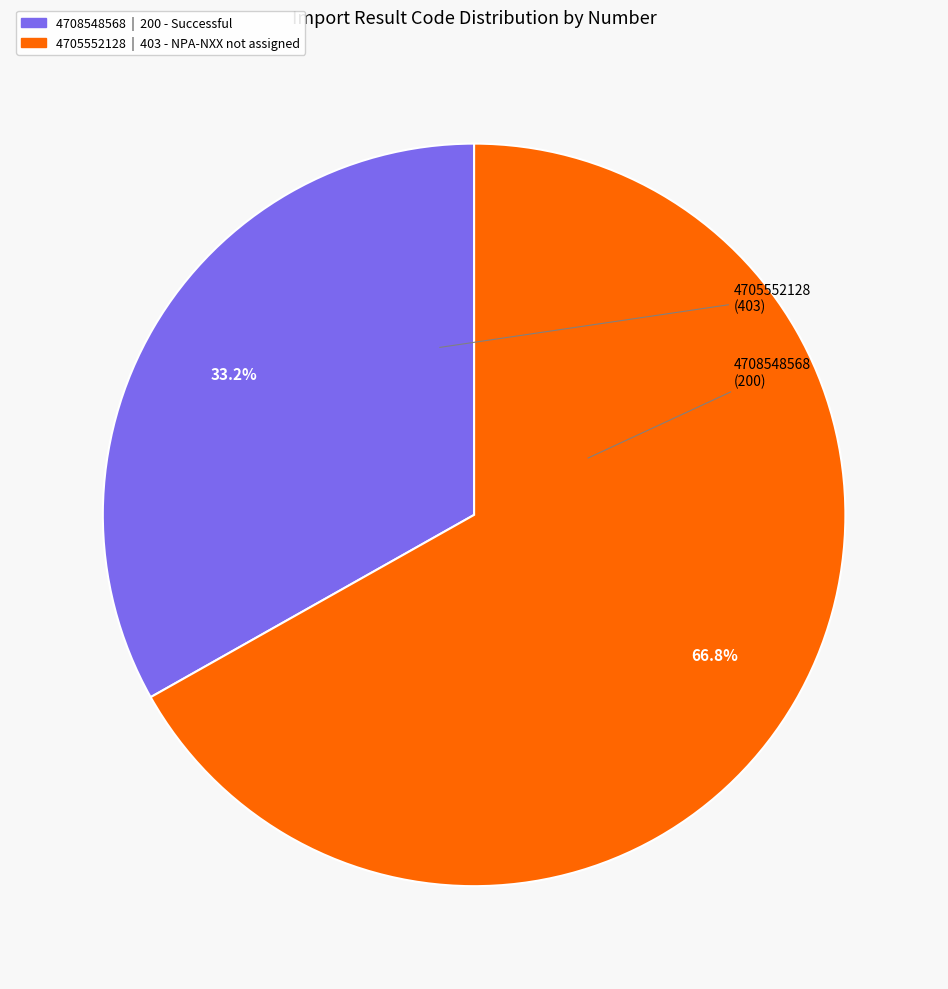

Is it true that 4705552128 is 67% of the pie?

True